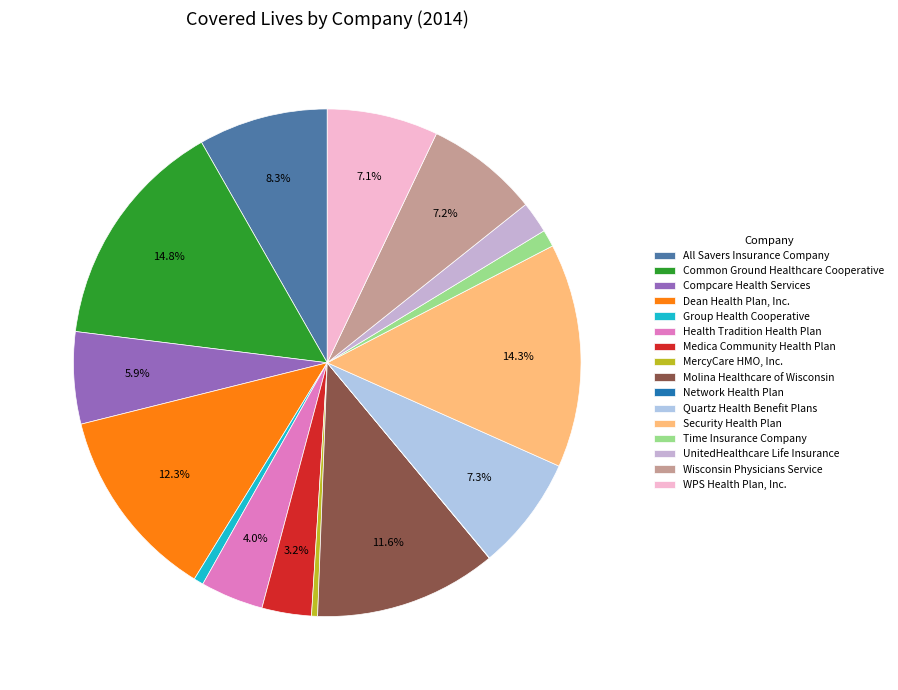

Does Compcare Health Services account for over 50% of the chart?

No